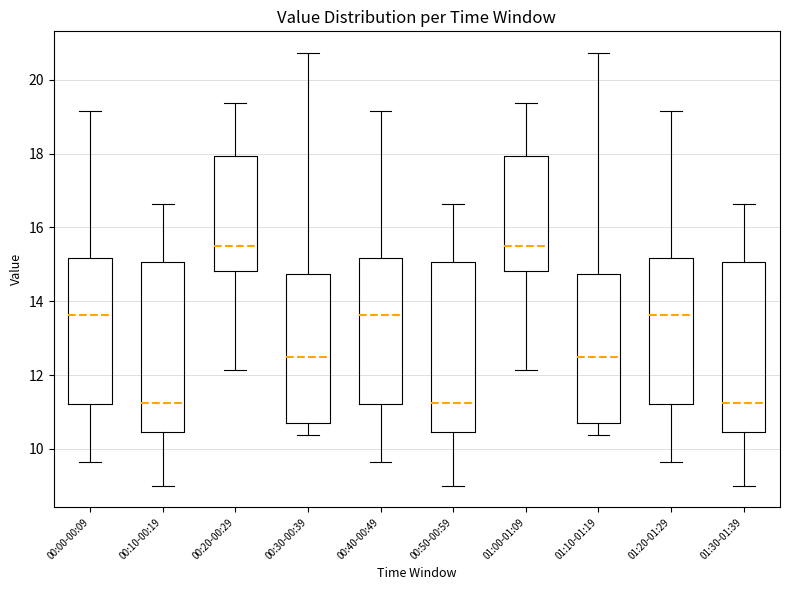

Reading left to right, transcribe this box plot: for each box, give where its median line is, the range the box spans, and where its two whiskers end, as read against the y-axis. The values are not printed on the chart, so give them approximately, as read against the axis.

00:00-00:09: median 13.6, box 11.2 to 15.2, whiskers 9.6 to 19.2
00:10-00:19: median 11.2, box 10.4 to 15.0, whiskers 9.0 to 16.6
00:20-00:29: median 15.6, box 14.8 to 18.0, whiskers 12.2 to 19.4
00:30-00:39: median 12.6, box 10.8 to 14.8, whiskers 10.4 to 20.8
00:40-00:49: median 13.6, box 11.2 to 15.2, whiskers 9.6 to 19.2
00:50-00:59: median 11.2, box 10.4 to 15.0, whiskers 9.0 to 16.6
01:00-01:09: median 15.6, box 14.8 to 18.0, whiskers 12.2 to 19.4
01:10-01:19: median 12.6, box 10.8 to 14.8, whiskers 10.4 to 20.8
01:20-01:29: median 13.6, box 11.2 to 15.2, whiskers 9.6 to 19.2
01:30-01:39: median 11.2, box 10.4 to 15.0, whiskers 9.0 to 16.6